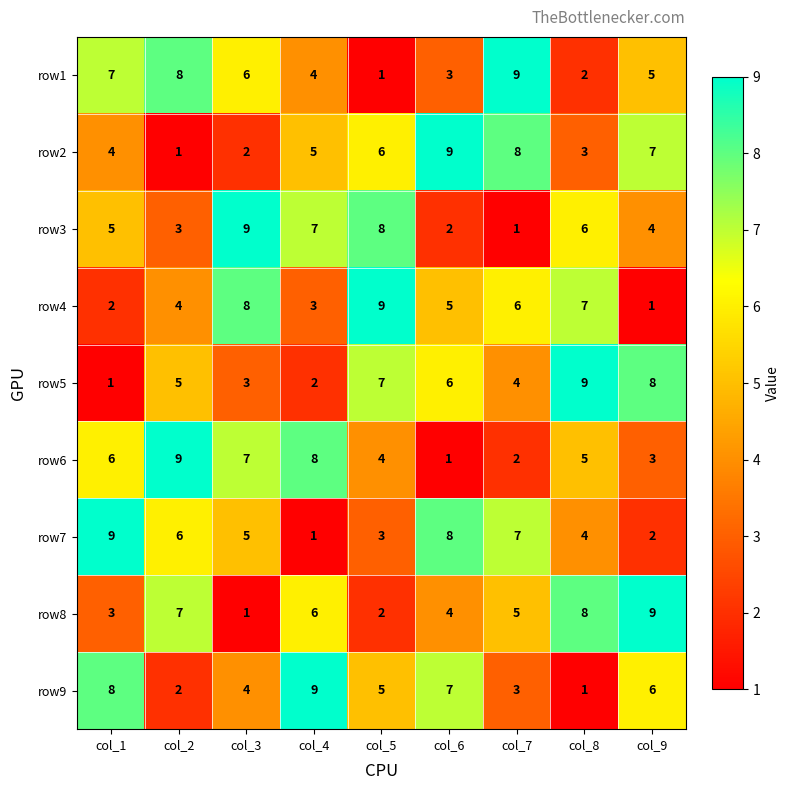

What is the sum of all row7 values?

45